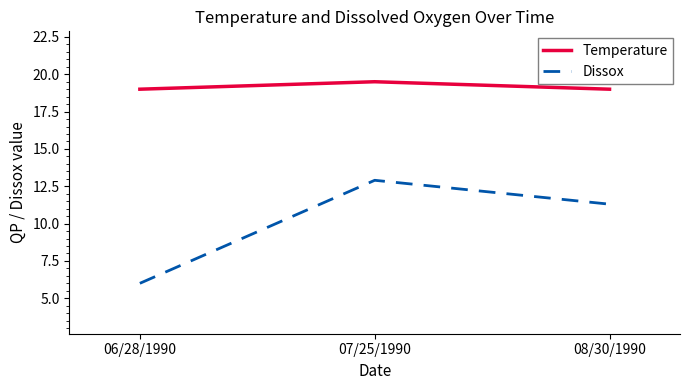

What position from the right is 08/30/1990?

1